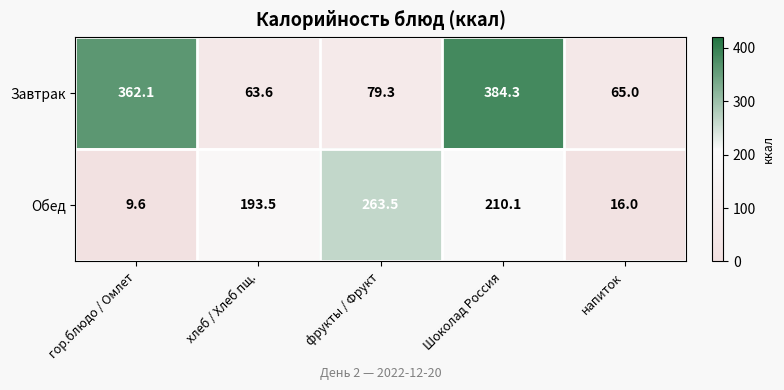

How many series are shown in this chart?

2